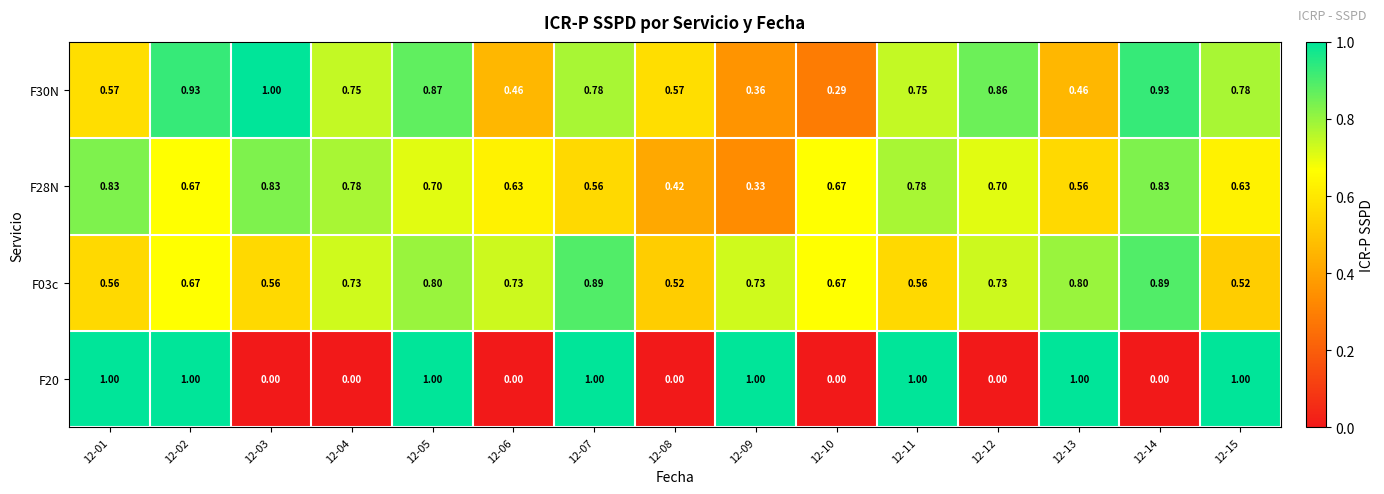

Reading left to right, list all the values displayed in this chart.

F30N: 12-01=0.6	12-02=0.9	12-03=1.0	12-04=0.8	12-05=0.9	12-06=0.5	12-07=0.8	12-08=0.6	12-09=0.4	12-10=0.3	12-11=0.8	12-12=0.9	12-13=0.5	12-14=0.9	12-15=0.8
F28N: 12-01=0.8	12-02=0.7	12-03=0.8	12-04=0.8	12-05=0.7	12-06=0.6	12-07=0.6	12-08=0.4	12-09=0.3	12-10=0.7	12-11=0.8	12-12=0.7	12-13=0.6	12-14=0.8	12-15=0.6
F03c: 12-01=0.6	12-02=0.7	12-03=0.6	12-04=0.7	12-05=0.8	12-06=0.7	12-07=0.9	12-08=0.5	12-09=0.7	12-10=0.7	12-11=0.6	12-12=0.7	12-13=0.8	12-14=0.9	12-15=0.5
F20: 12-01=1.0	12-02=1.0	12-03=0.0	12-04=0.0	12-05=1.0	12-06=0.0	12-07=1.0	12-08=0.0	12-09=1.0	12-10=0.0	12-11=1.0	12-12=0.0	12-13=1.0	12-14=0.0	12-15=1.0